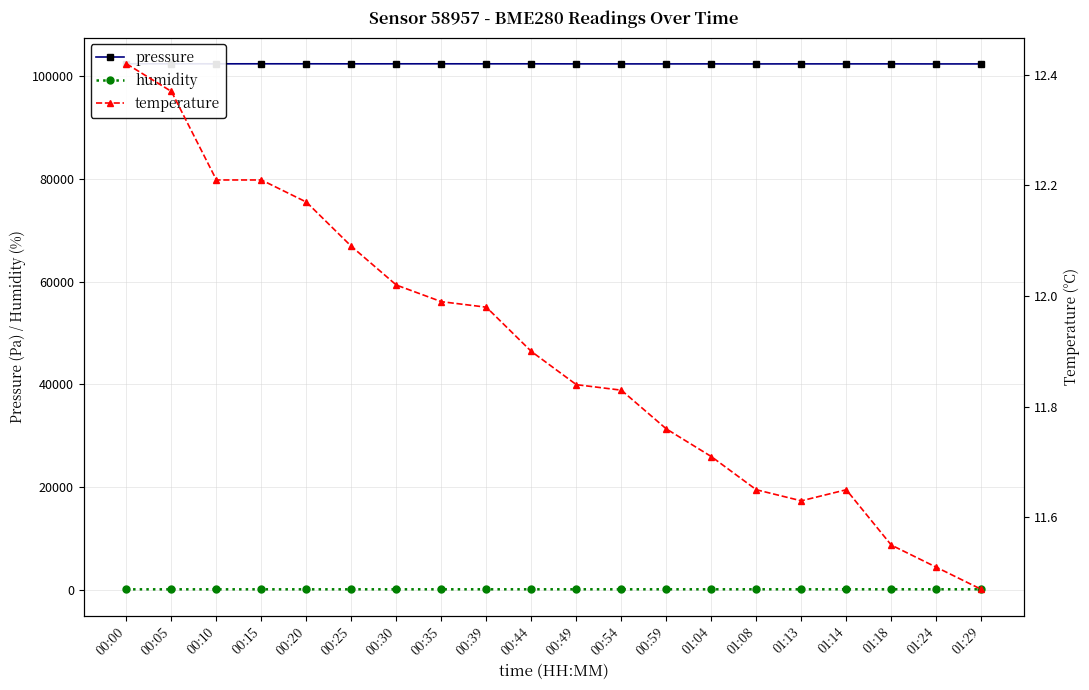

Between 00:00 and 00:35, which series saw the biggest shift?

humidity